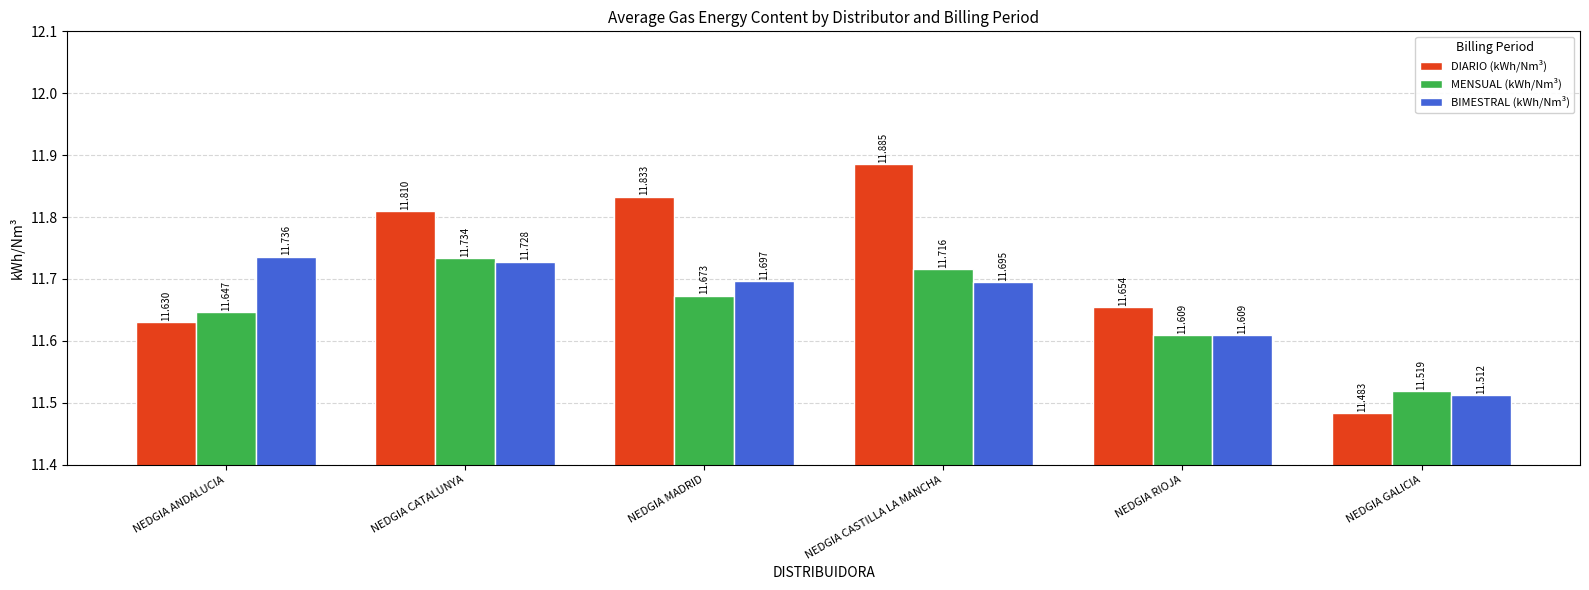

What is the total value across all series at NEDGIA RIOJA?

34.9